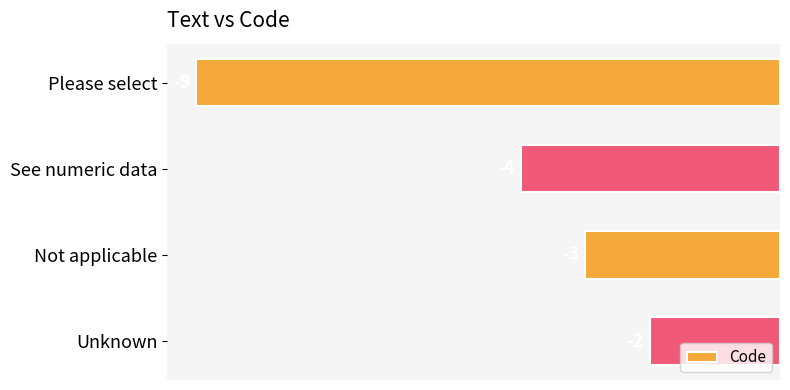

What is the maximum value shown in the chart?

-2